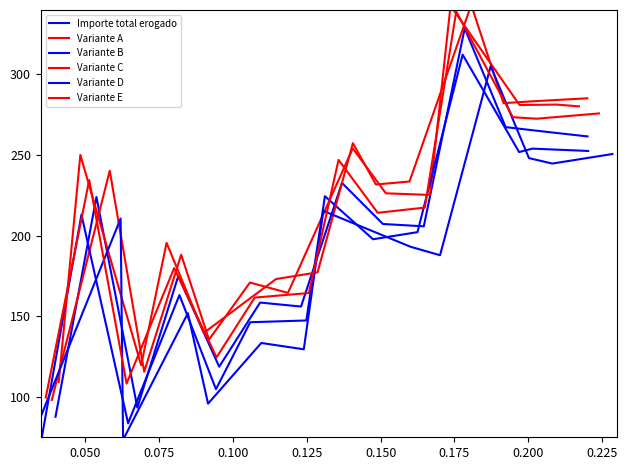

Where is the first local maximum for Importe total erogado?

0.050